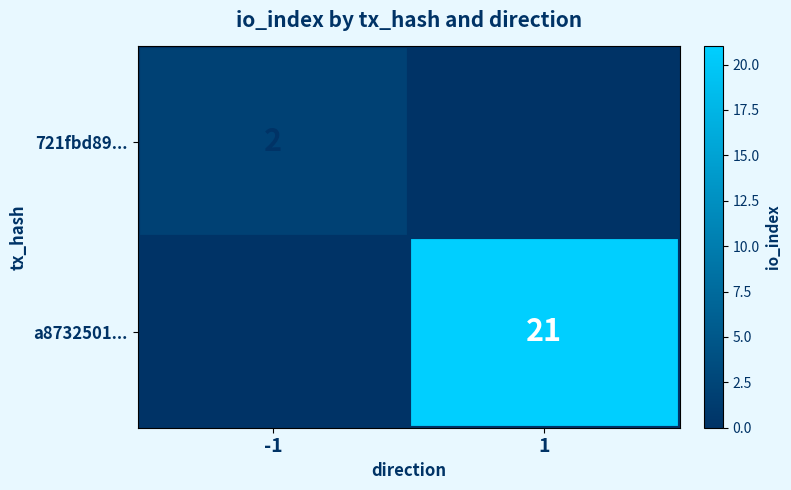

The 721fbd89... series shows -1 at 1. True or false?

False